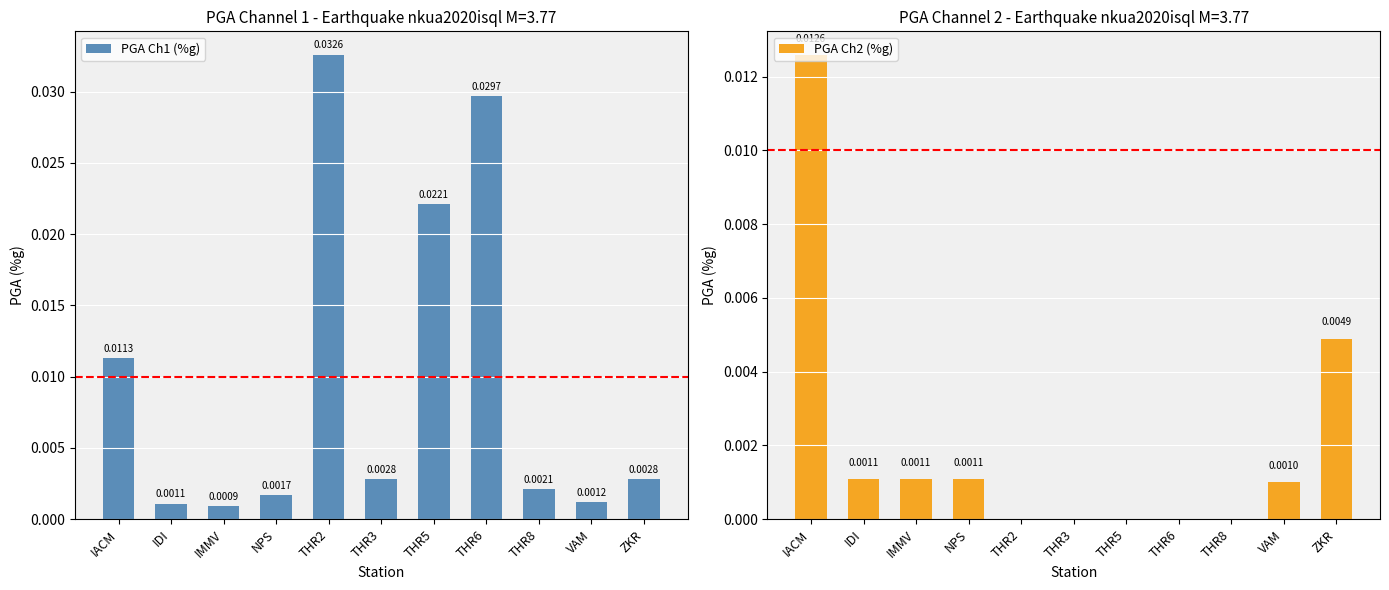

Rank the series by their maximum value, from highest to lowest.

PGA Ch1 (%g), PGA Ch2 (%g)